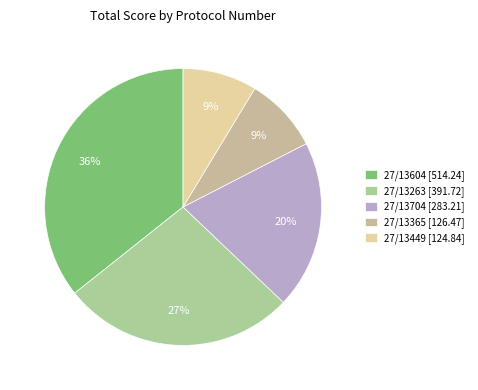

Is it true that 27/13704 is 20% of the pie?

True